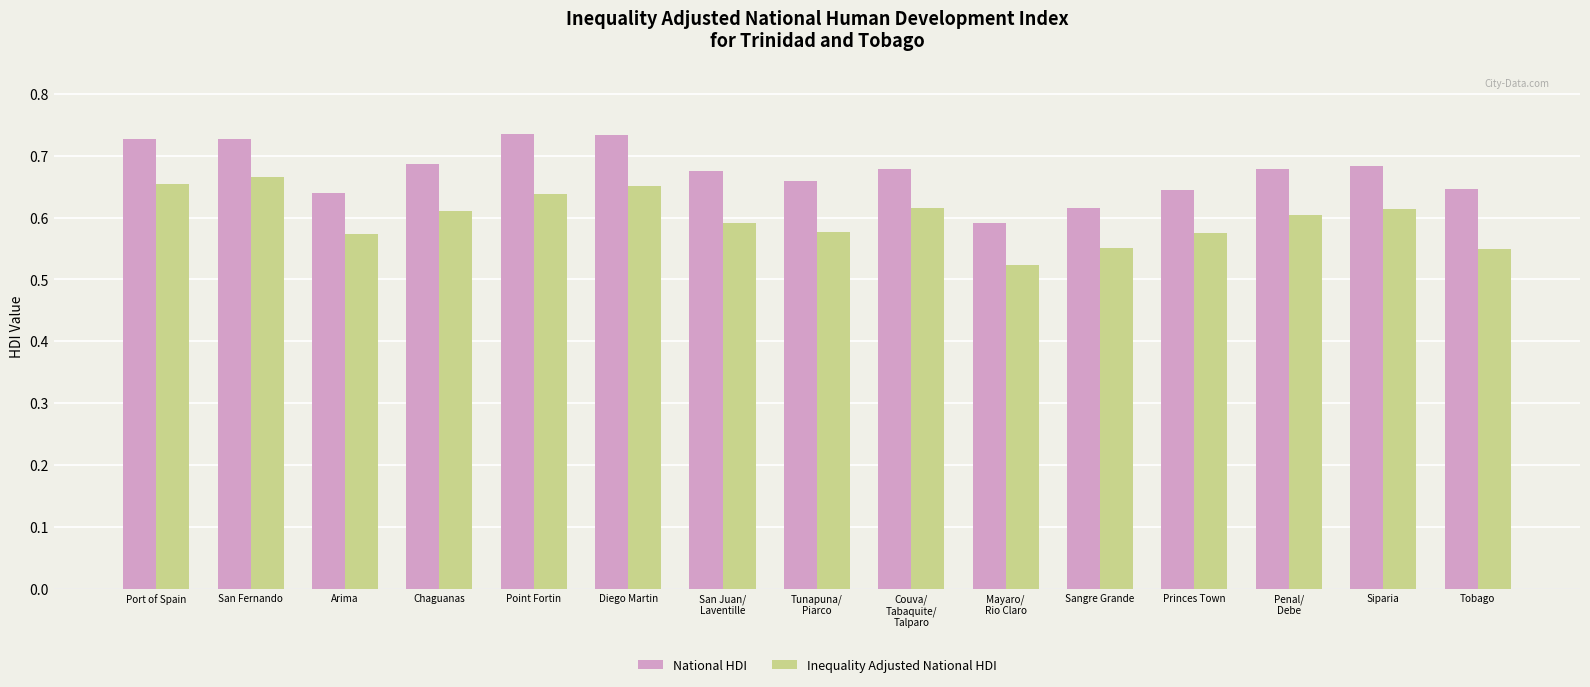

What is the total value across all series at Chaguanas?

1.3